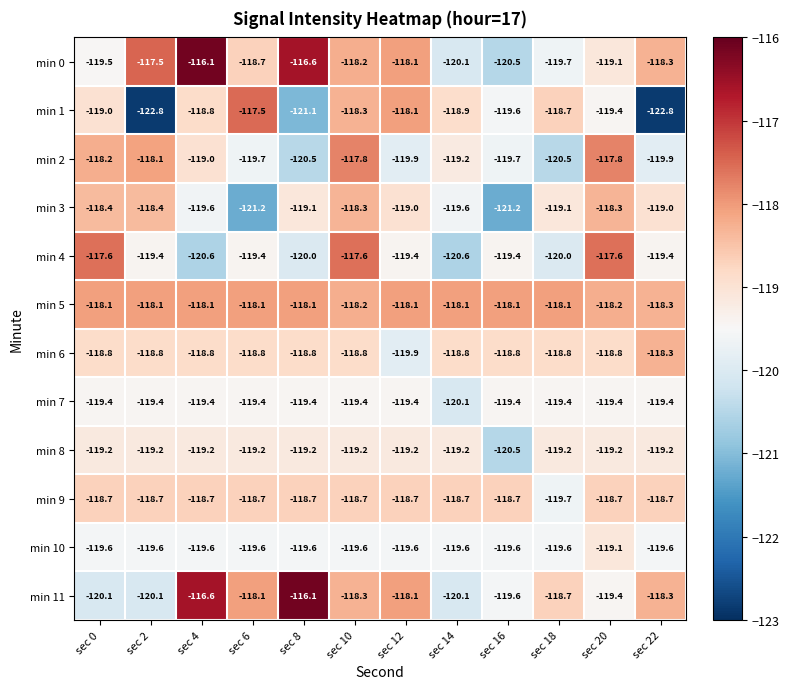

What is the approximate value of min 6 at sec 12?

-119.9